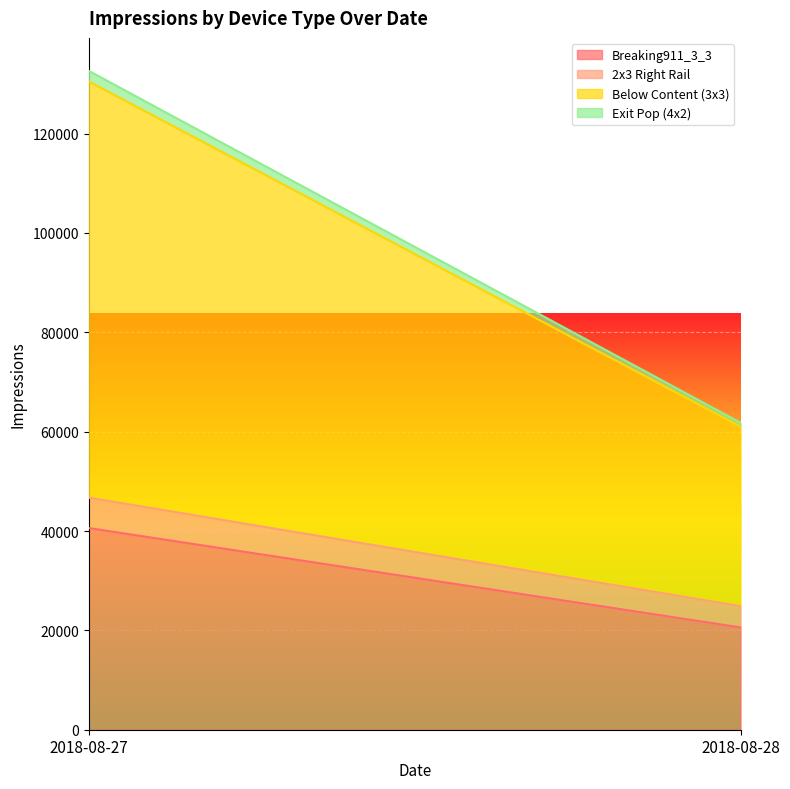

What are all the series names shown in the legend?

Breaking911_3_3, 2x3 Right Rail, Below Content (3x3), Exit Pop (4x2)